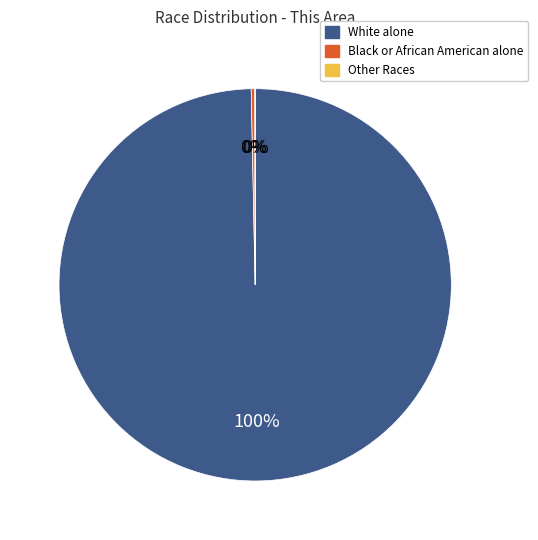

To the nearest percent, what is the average slice percentage?

33%